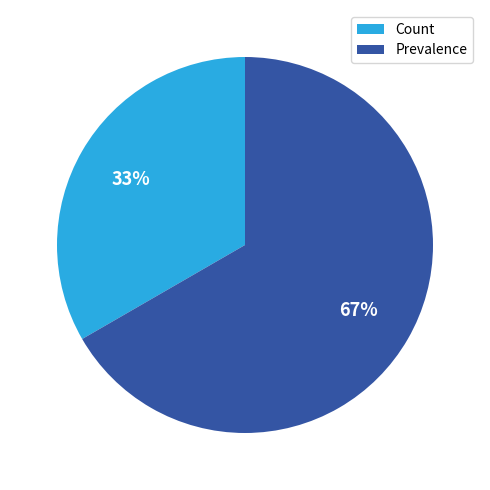

Does Prevalence represent more than half of the total?

Yes